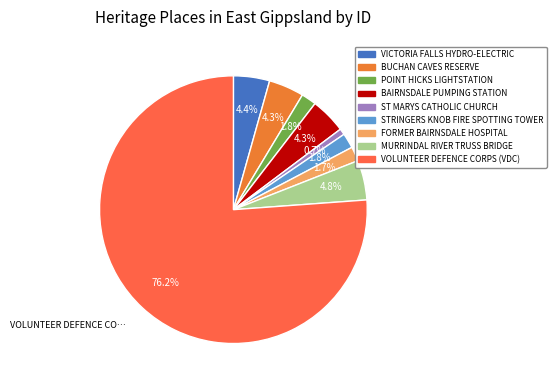

Which has a higher value, MURRINDAL RIVER TRUSS BRIDGE or STRINGERS KNOB FIRE SPOTTING TOWER?

MURRINDAL RIVER TRUSS BRIDGE